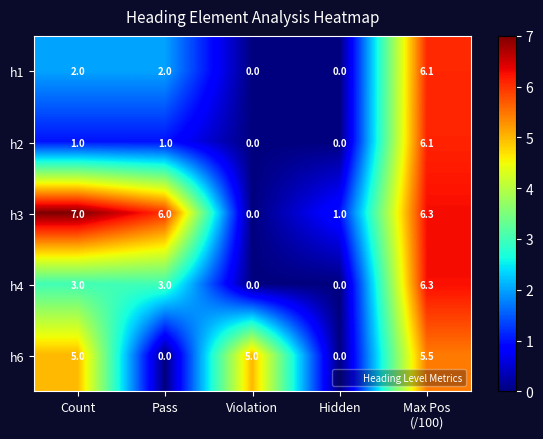

Reading left to right, transcribe all the data shown in this chart.

h1: 2.0	2.0	0.0	0.0	6.1
h2: 1.0	1.0	0.0	0.0	6.1
h3: 7.0	6.0	0.0	1.0	6.3
h4: 3.0	3.0	0.0	0.0	6.3
h6: 5.0	0.0	5.0	0.0	5.5